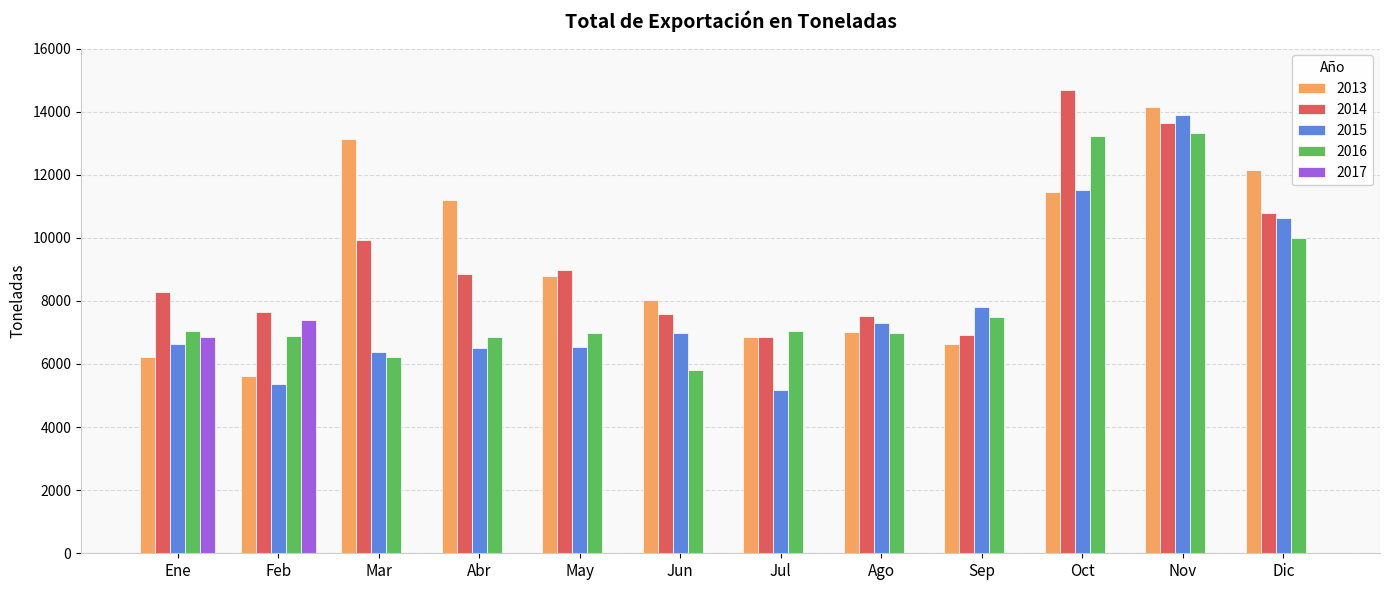

At which label is 2016 closest to 9570?

Dic